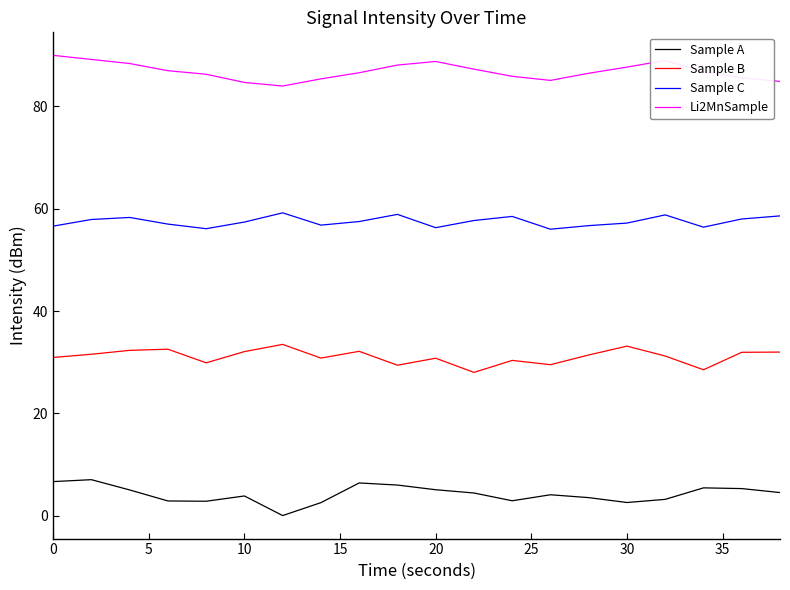

What is the maximum value shown in the chart?

90.0